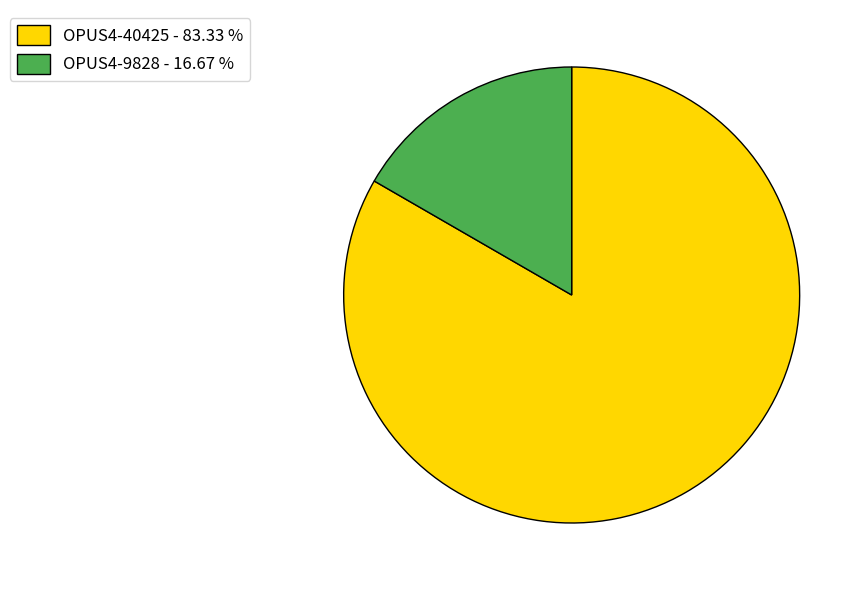

Approximately how many times larger is the value at OPUS4-40425 - 83.33 % compared to OPUS4-9828 - 16.67 %?

5.0